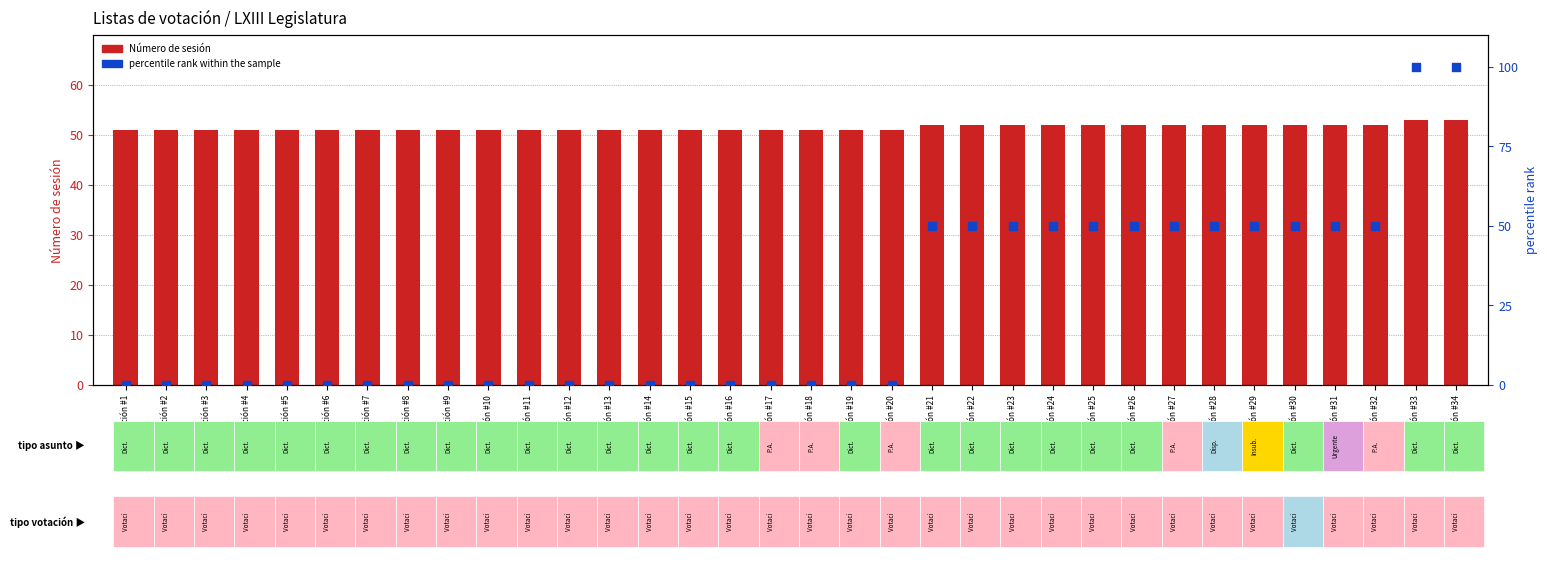

Which series has the largest Y range (max minus min)?

percentile rank within the sample